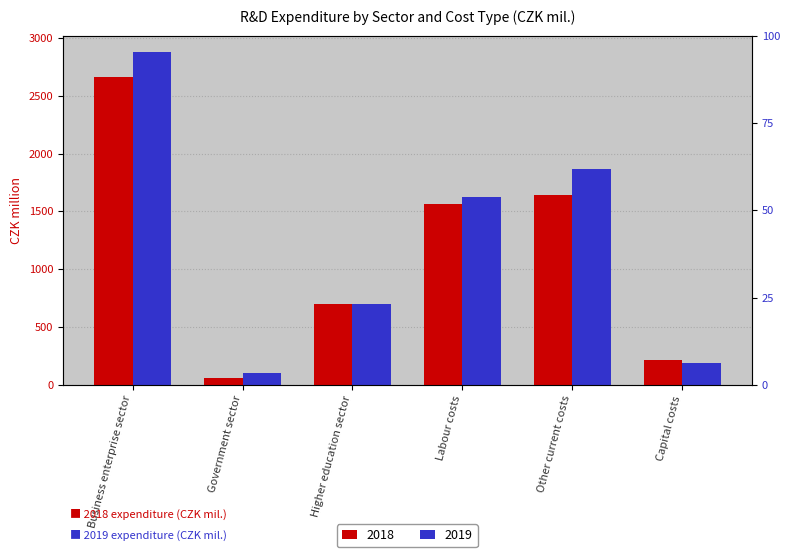

How many groups of bars are there?

6